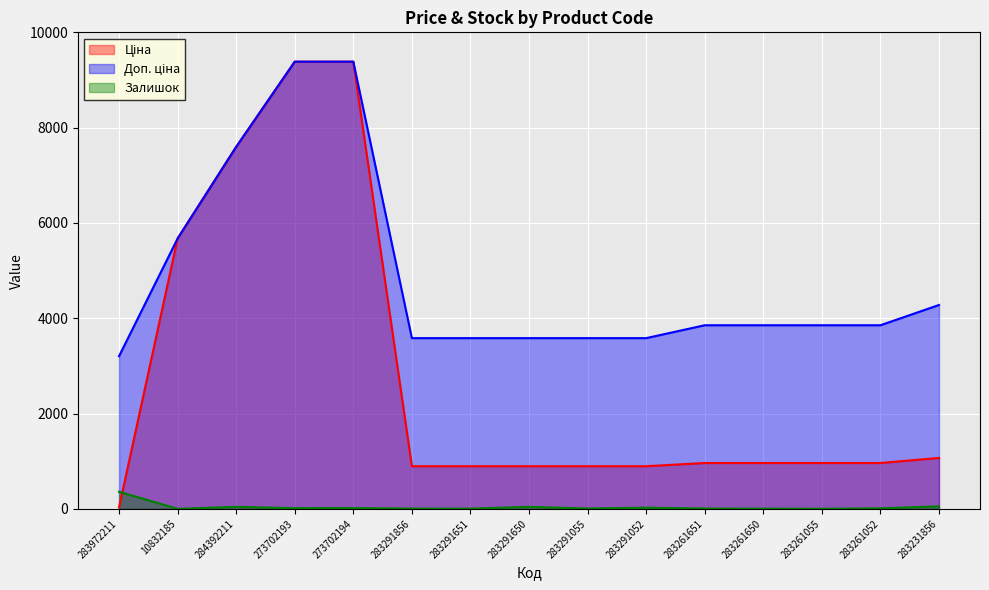

How many data points in Ціна are above 963?

9